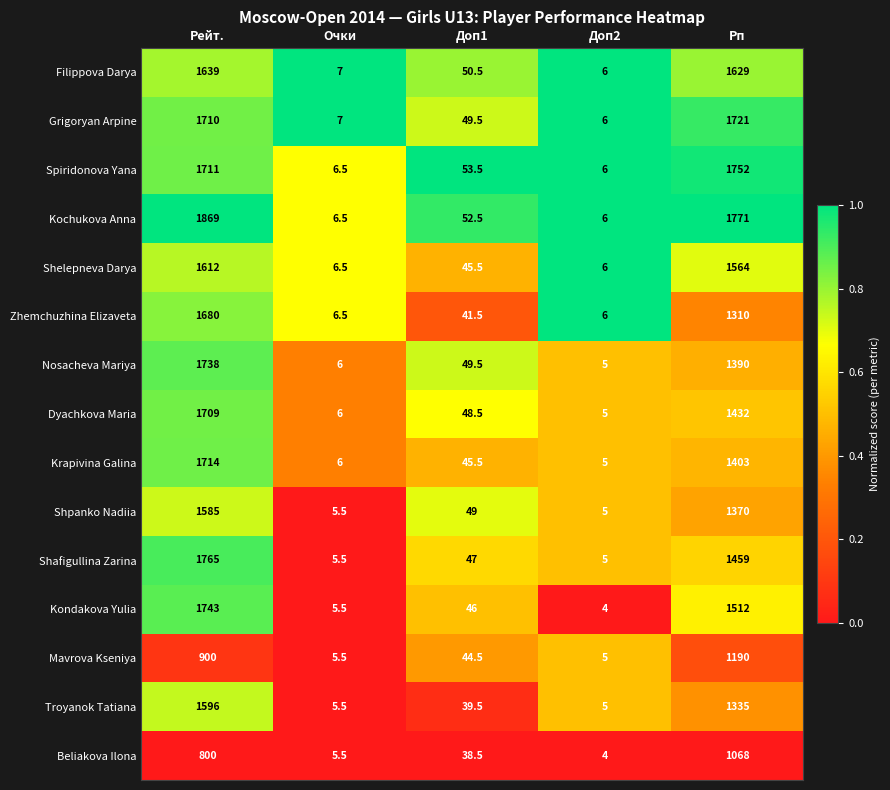

What is the total value across all series at Доп2?

79.0